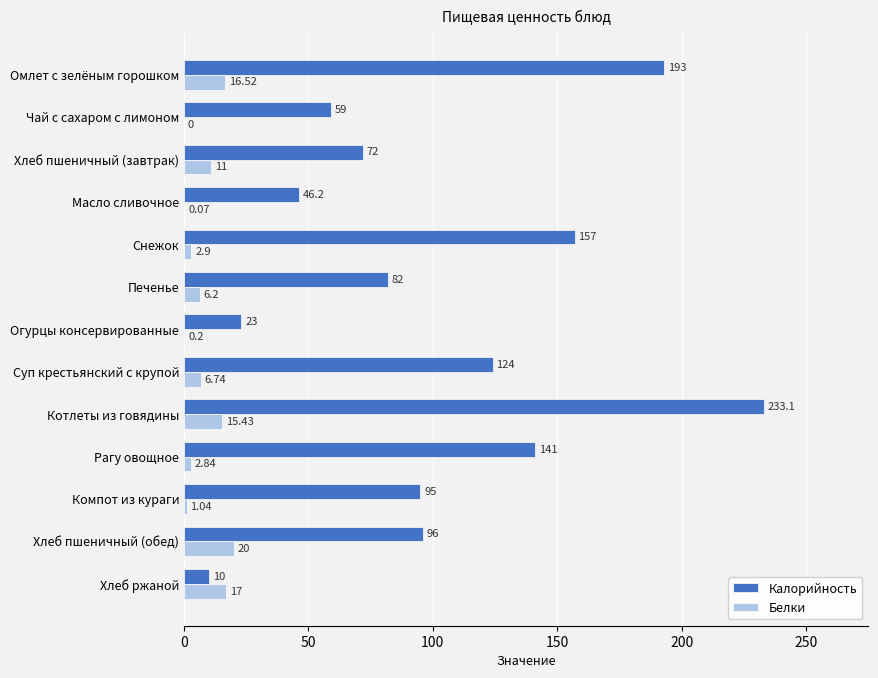

Is the value of Калорийность at Суп крестьянский с крупой greater than the value of Белки at Масло сливочное?

Yes